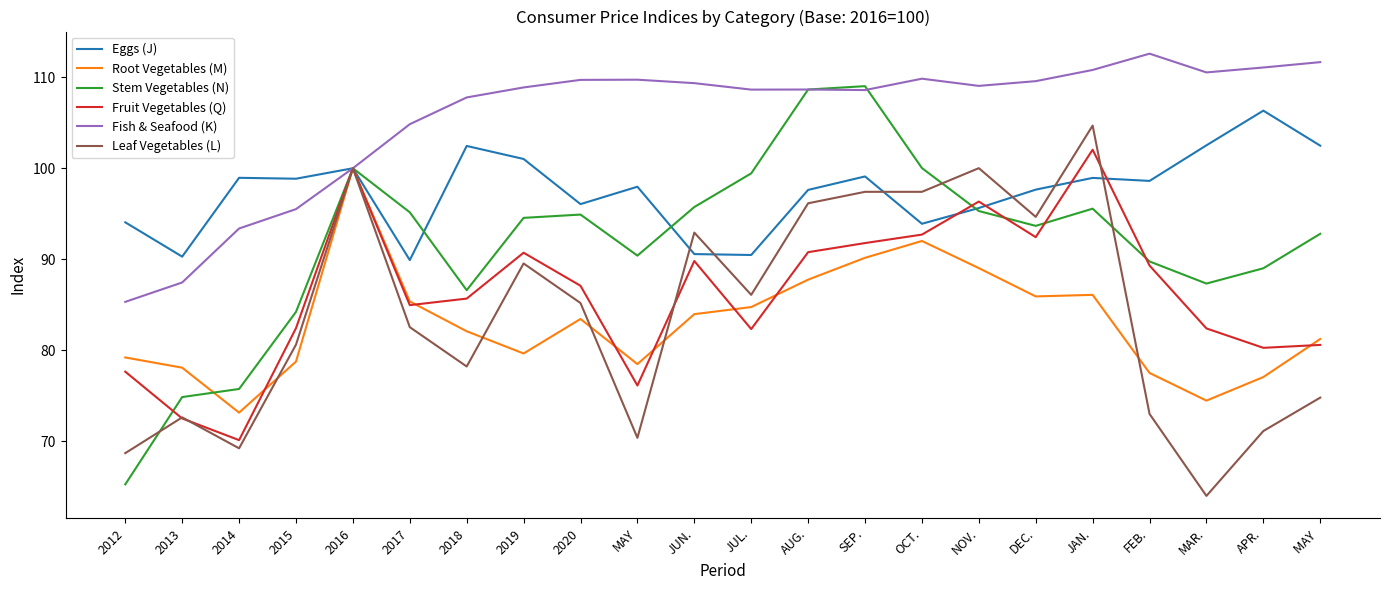

What position from the left is 2018?

7